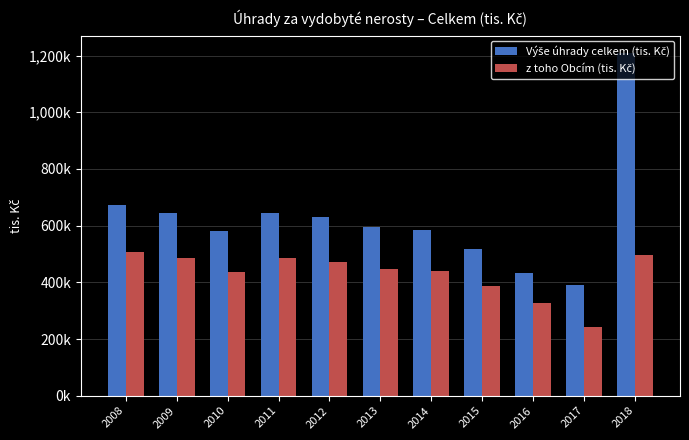

Does the chart contain any negative values?

No